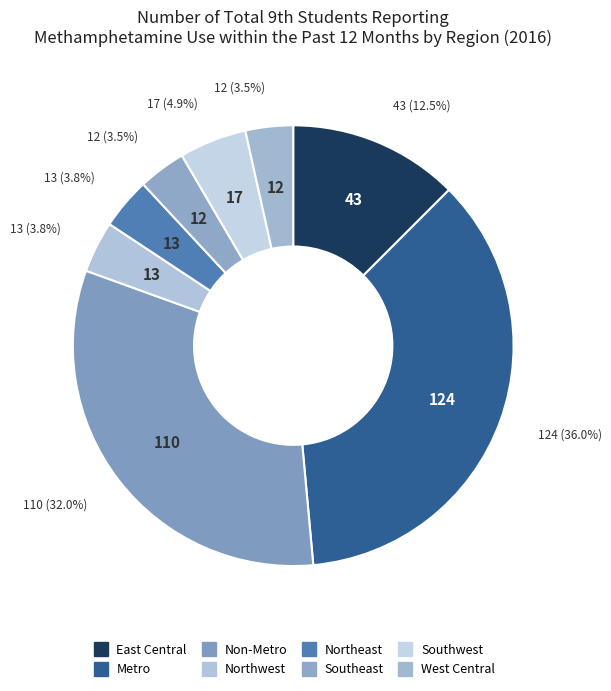

What percentage do East Central and Non-Metro together represent?

44.5%